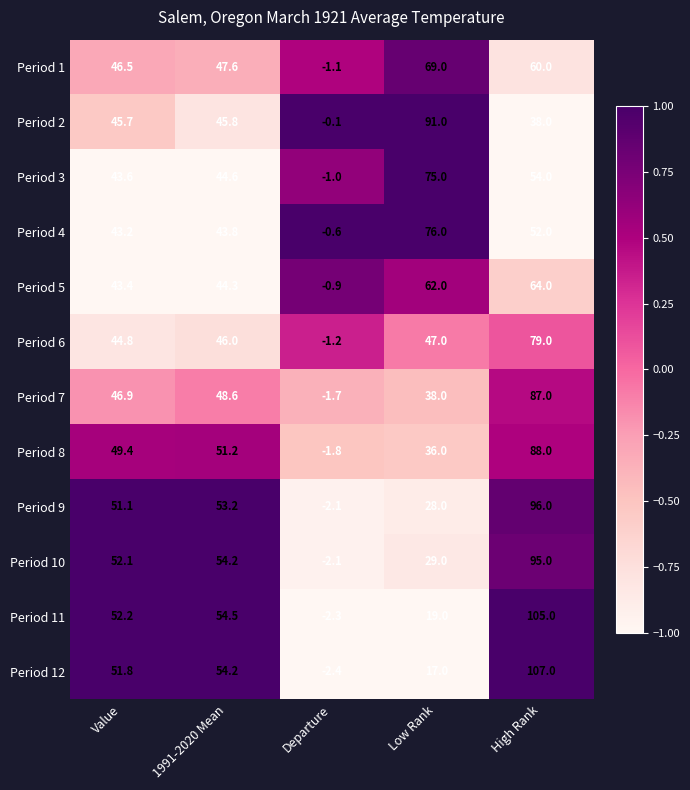

How many distinct data groups are displayed?

12